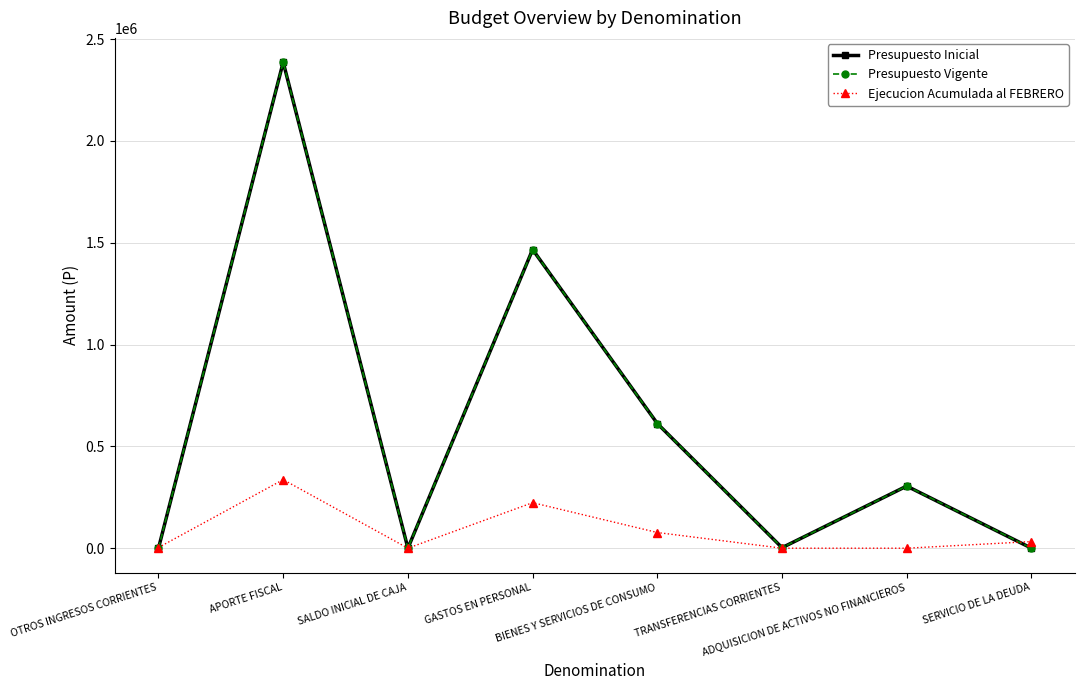

At how many categories does at least one series exceed 2048057?

1